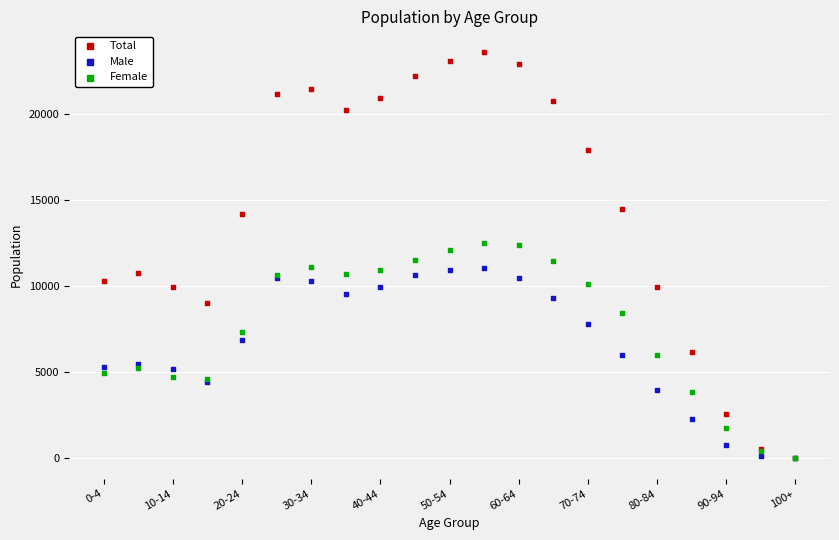

What are all the series names shown in the legend?

Total, Male, Female